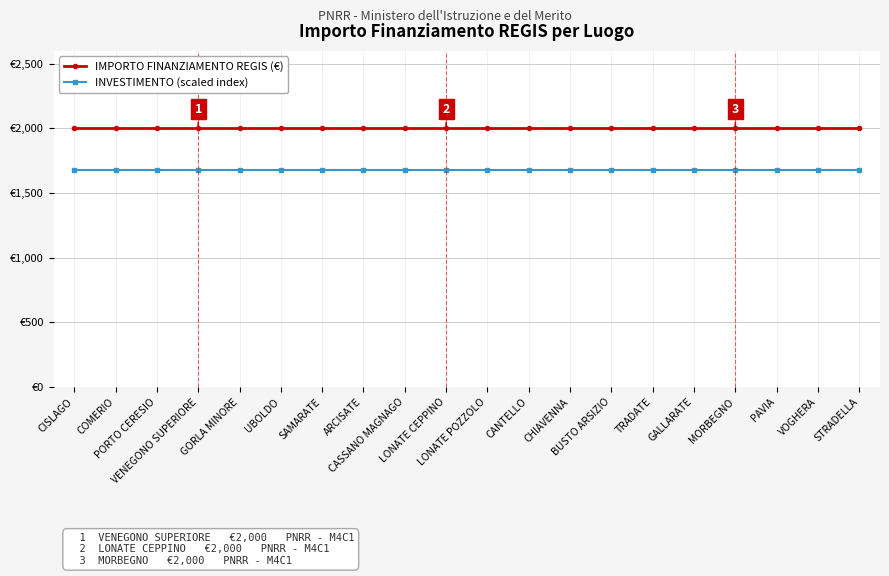

The value of IMPORTO FINANZIAMENTO REGIS (€) at CASSANO MAGNAGO is 3249. True or false?

False